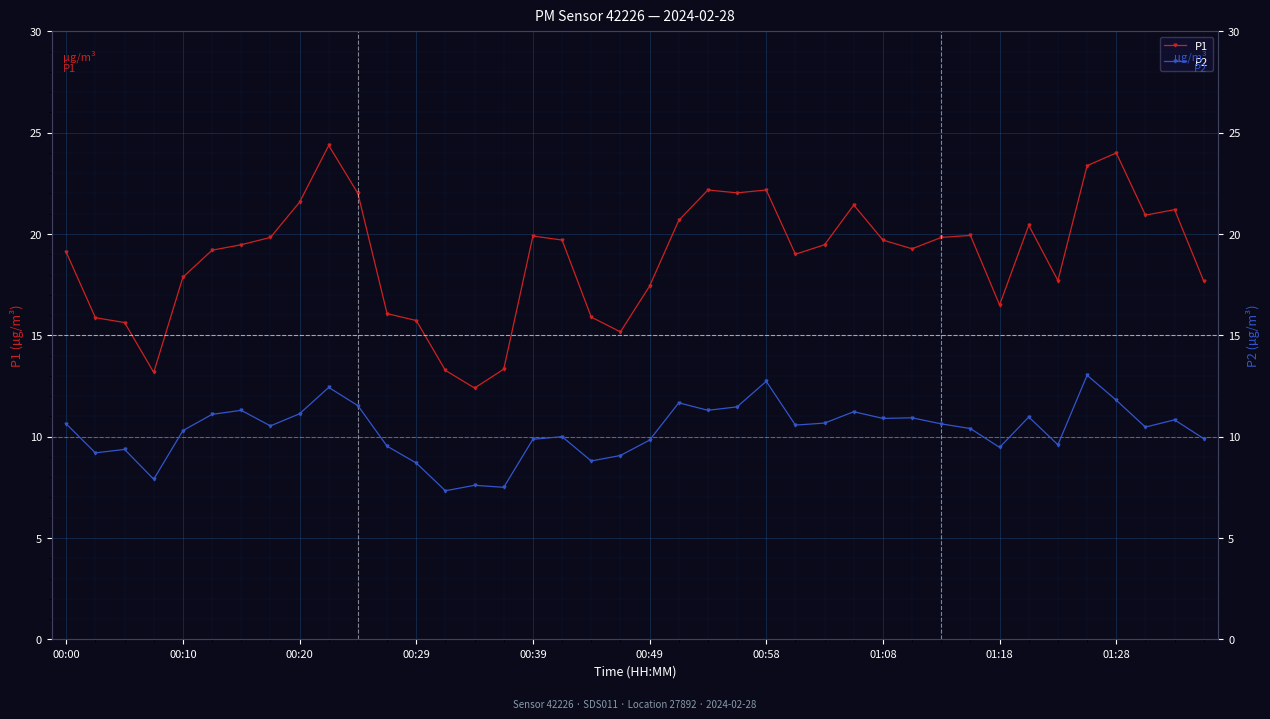

At which category does the chart reach its minimum across all series?

13